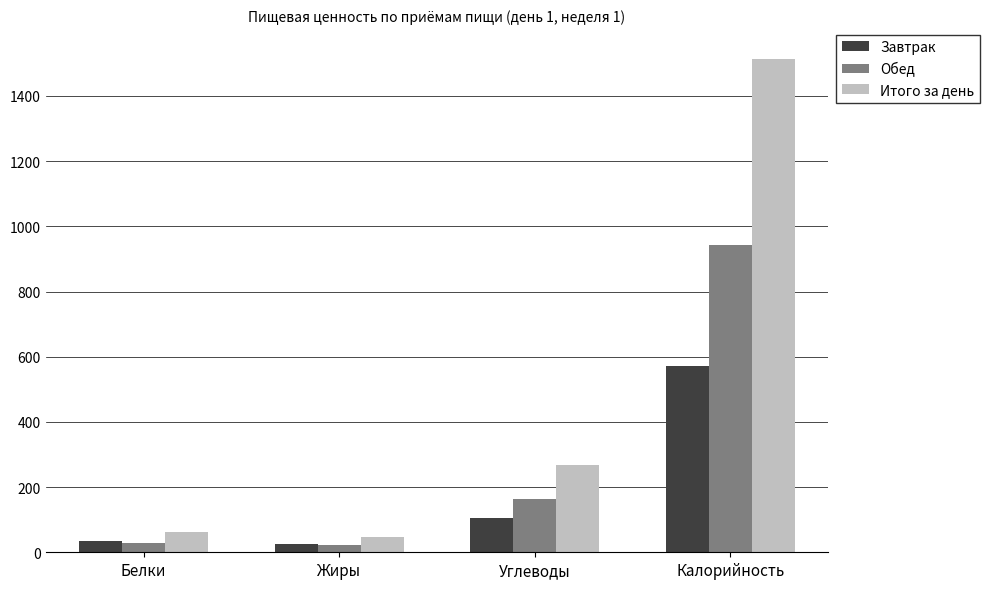

At which category is the sum across all series the highest?

Калорийность